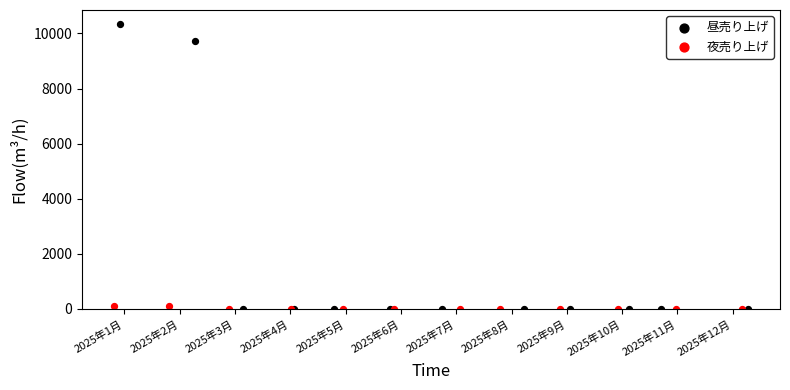

Which series has the widest spread of Y values?

昼売り上げ